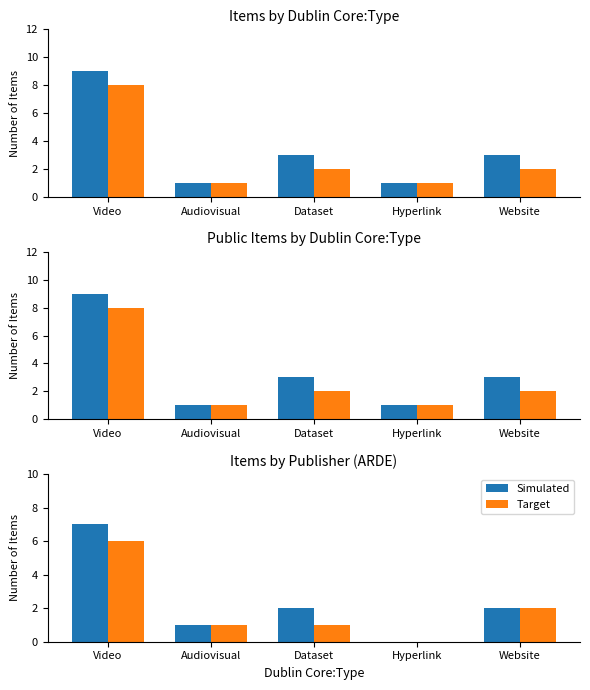

Is it true that Simulated equals 1 at Audiovisual?

True